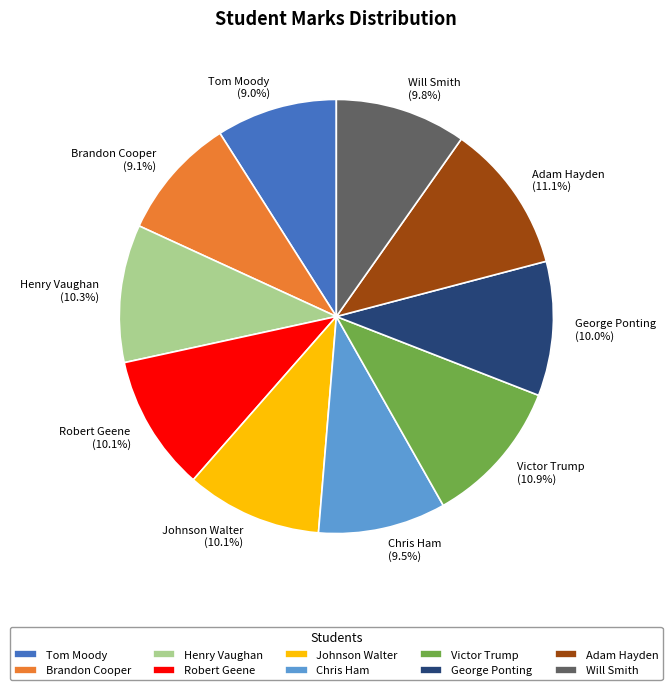

How many slices are in this pie chart?

10